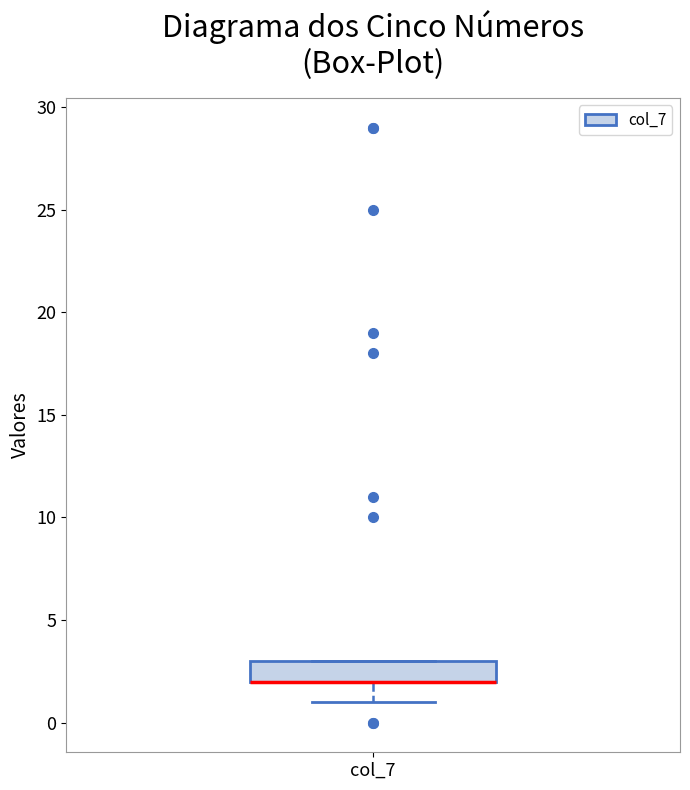

Transcribe this box plot: give where the median line is, the range the box spans, and where the two whiskers end, as read against the y-axis. The values are not printed on the chart, so give them approximately, as read against the axis.

median 2 (drawn on the box's lower edge), box 2 to 3, whiskers 1 to 3